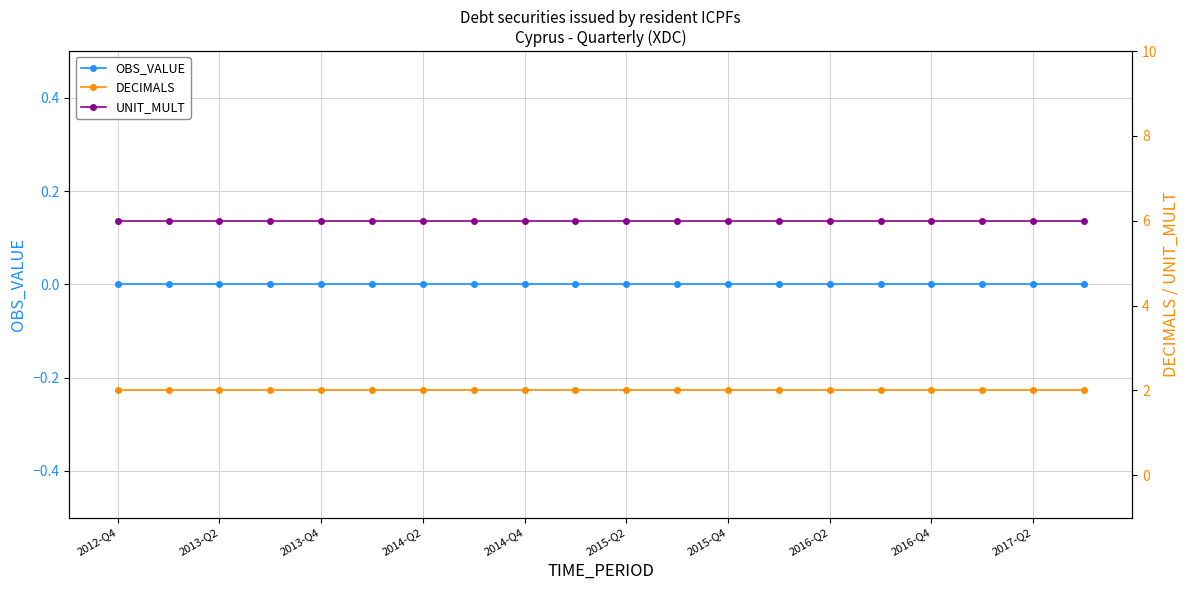

True or false: OBS_VALUE has more than 0 interior local peaks.

False